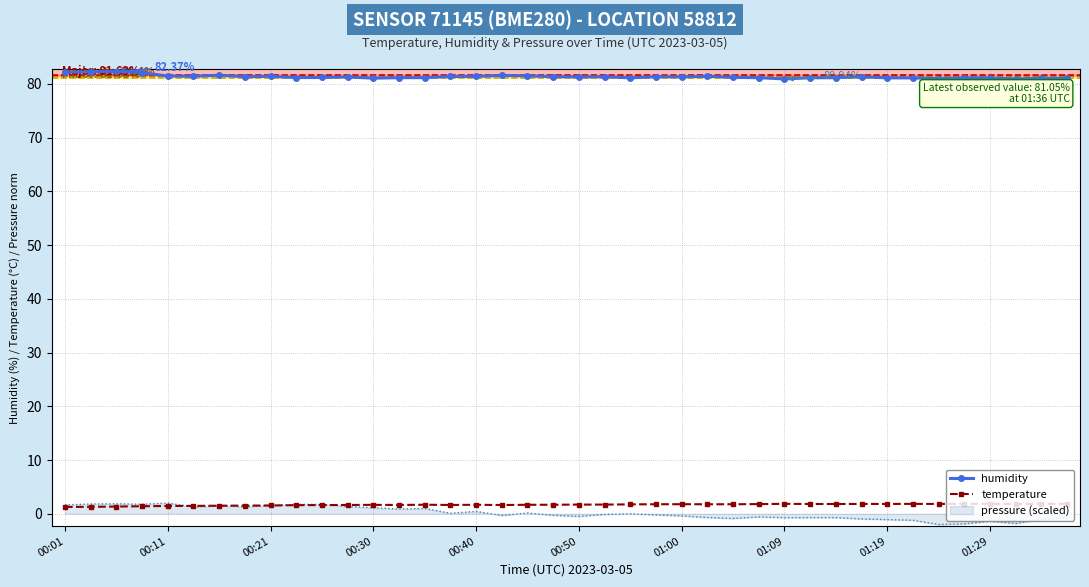

True or false: temperature and humidity intersect in this chart.

False